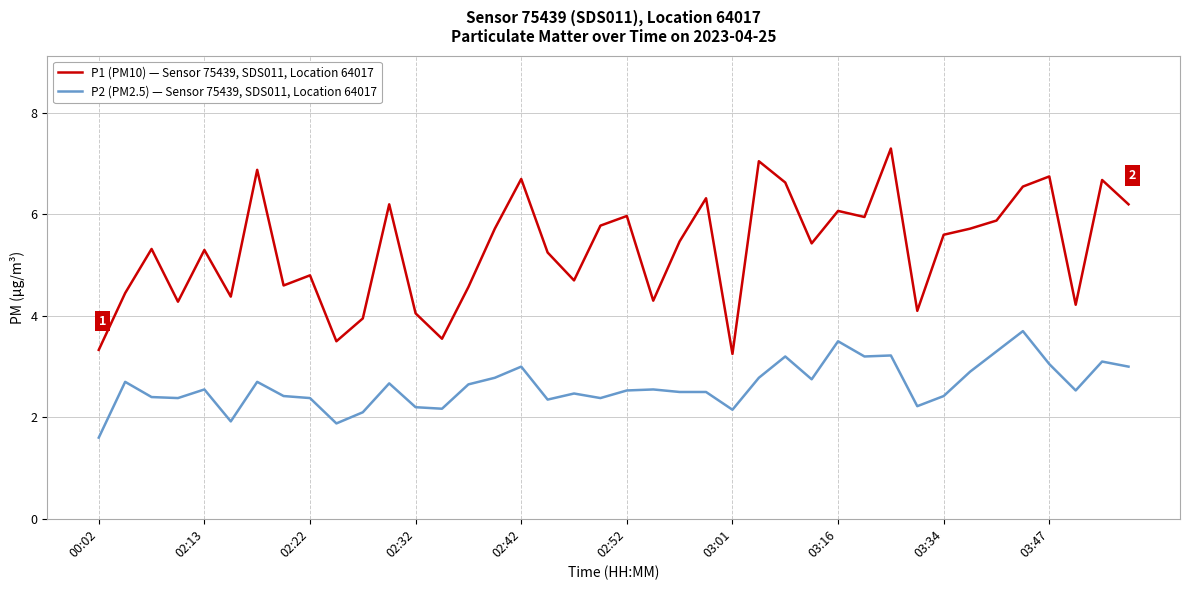

Which series has the largest total across all categories?

P1 (PM10) — Sensor 75439, SDS011, Location 64017